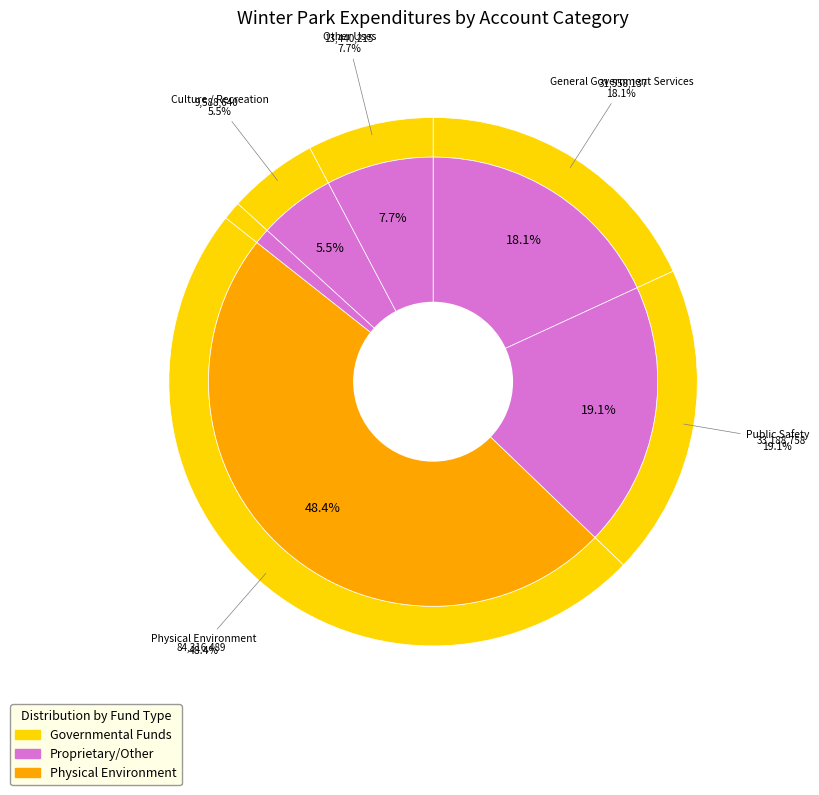

To the nearest percent, what percentage of the pie is General Government Services?

18%